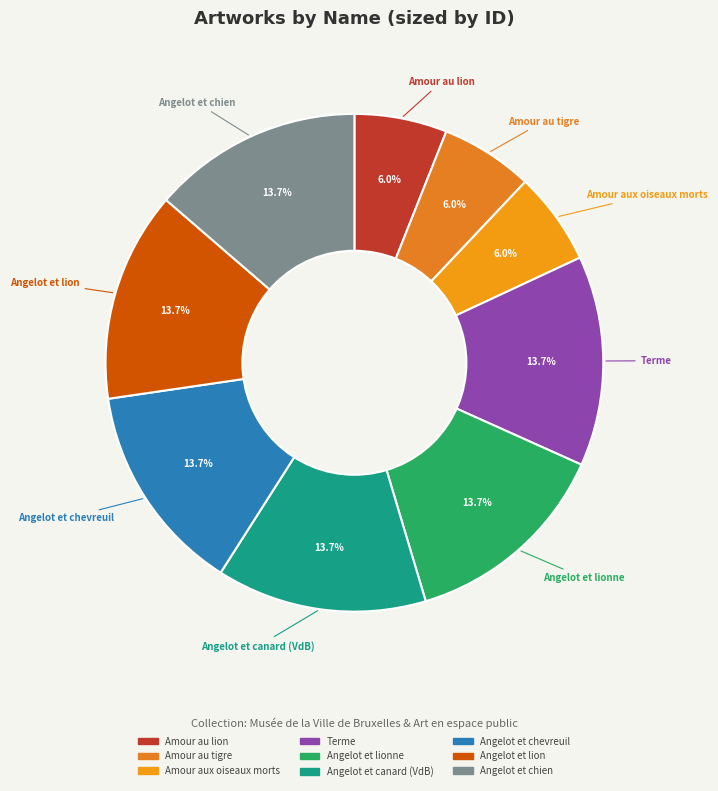

To the nearest percent, what is the average slice percentage?

11%